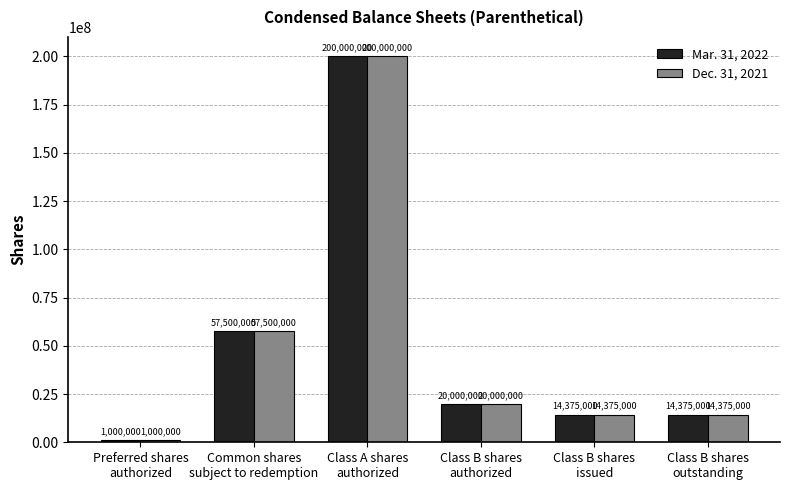

What position from the left is Class B shares
outstanding?

6